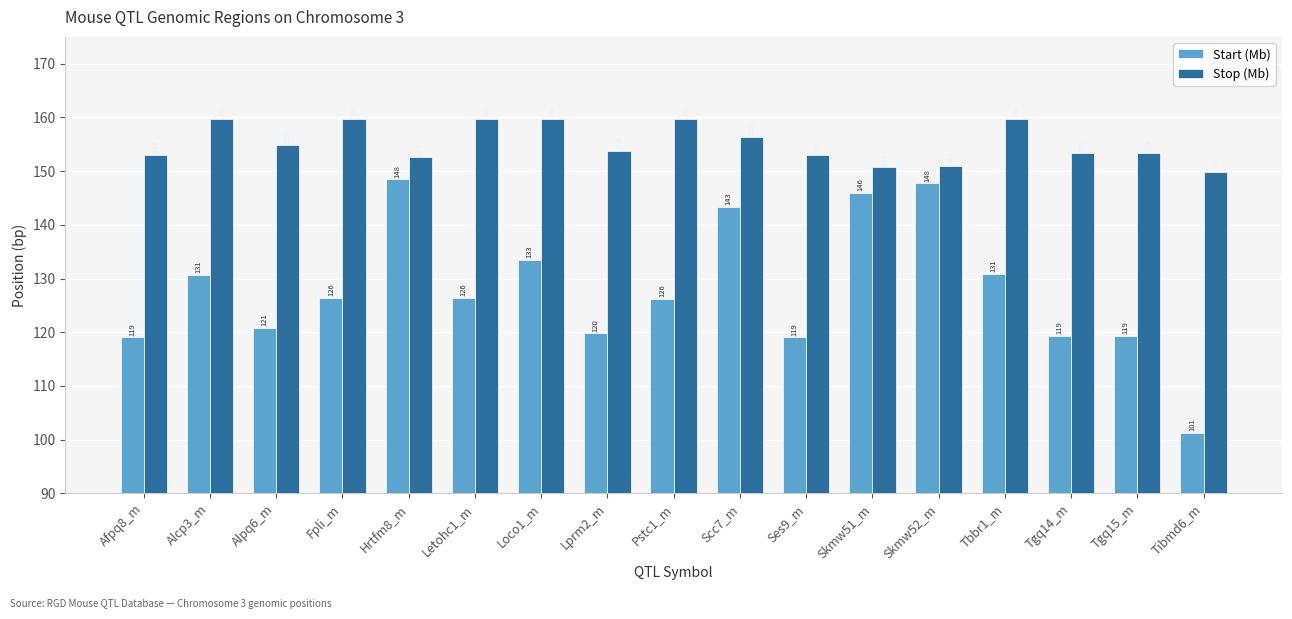

What is the minimum value for Stop (Mb)?

149.8